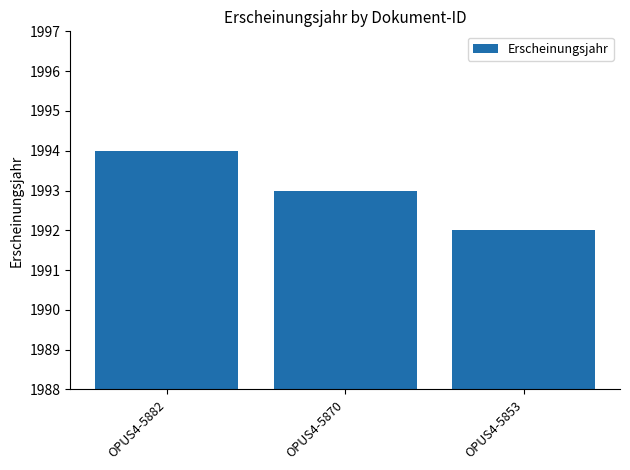

Which label corresponds to the smallest value in the chart?

OPUS4-5853